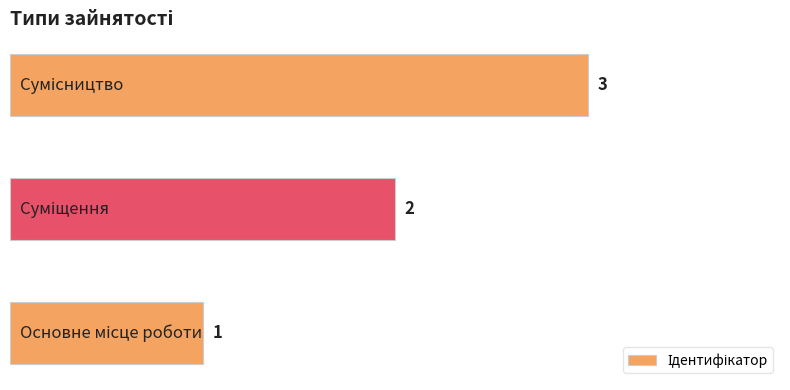

Does the chart contain any negative values?

No